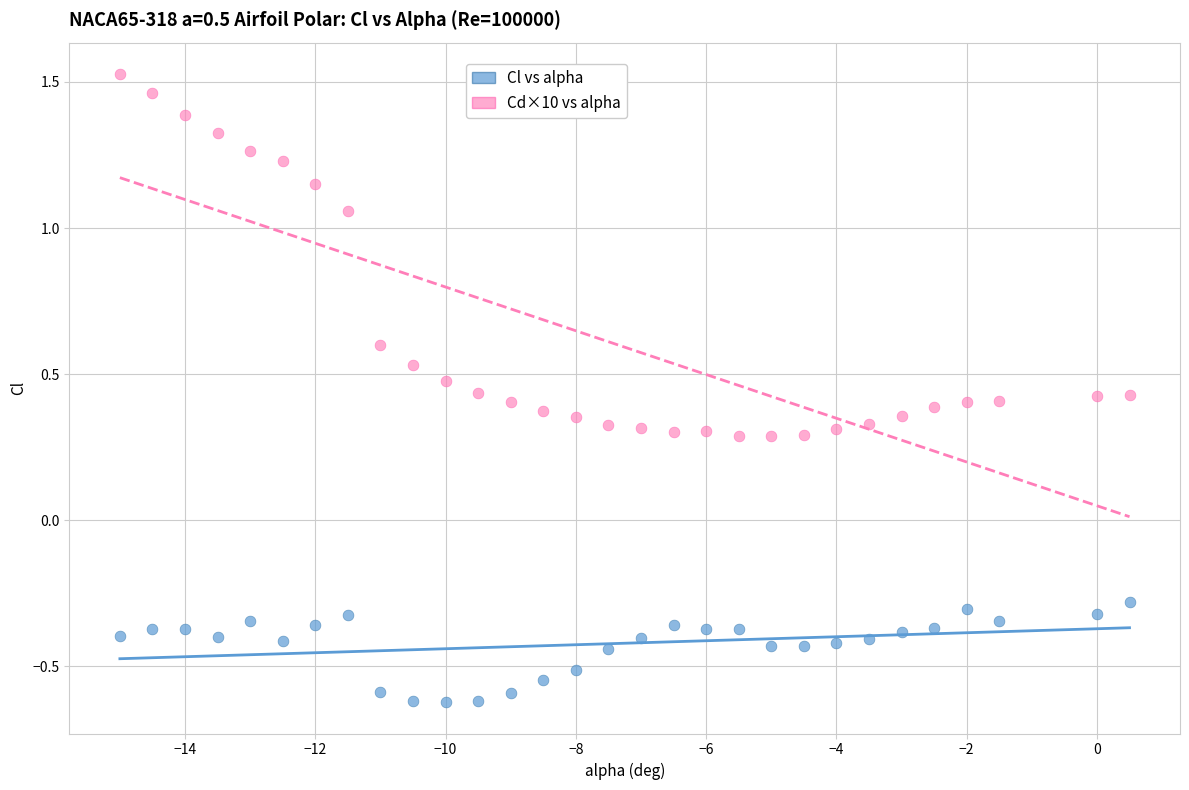

Across all data points, what is the range of X values (max minus min)?

15.5